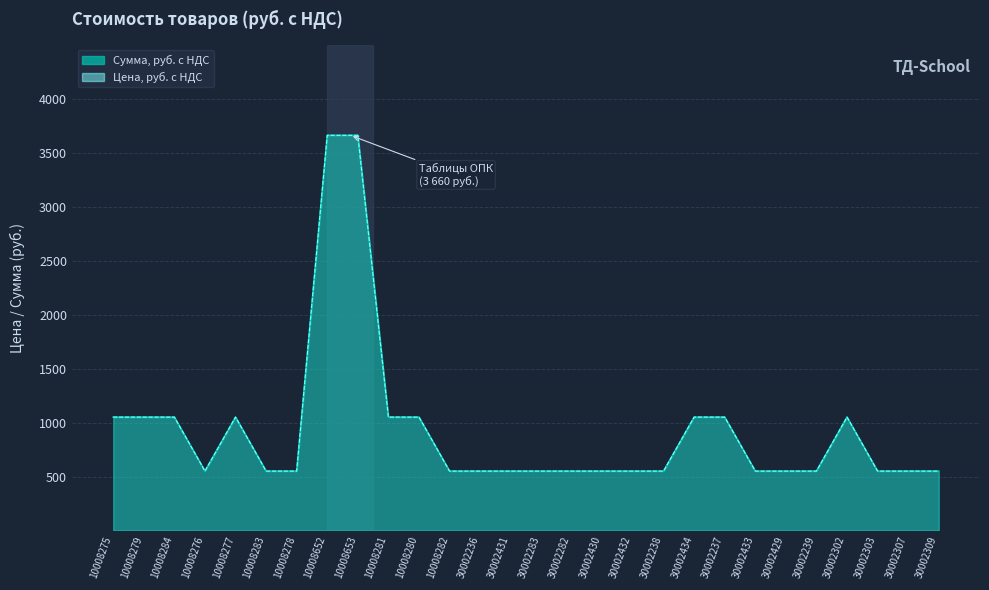

What is the label of the 18th point from the right?

10008280